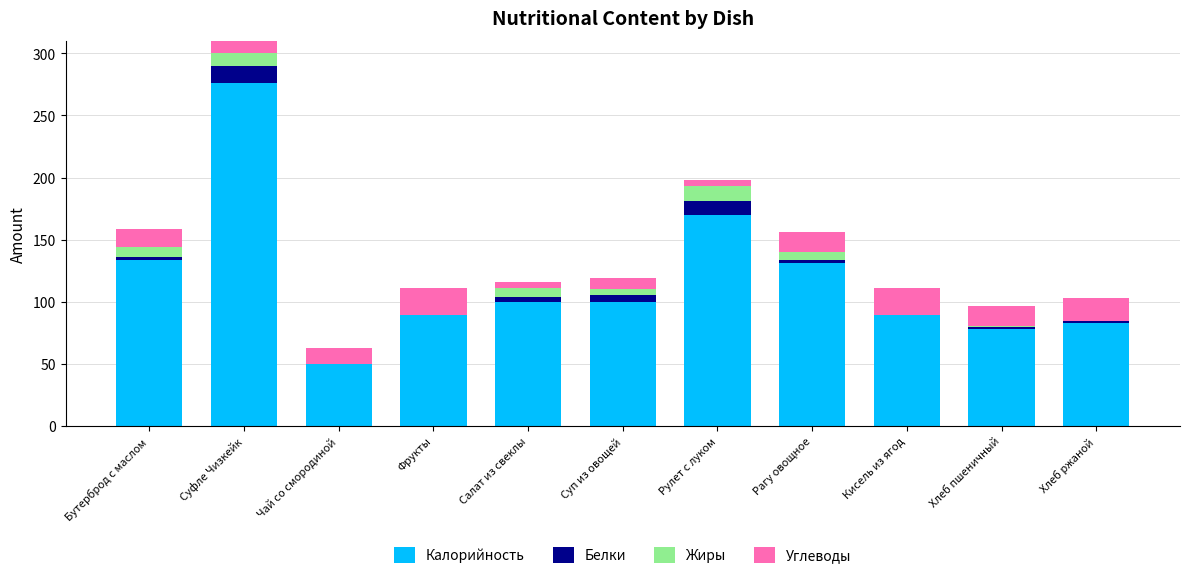

What is the label of the 5th bar from the right?

Рулет с луком